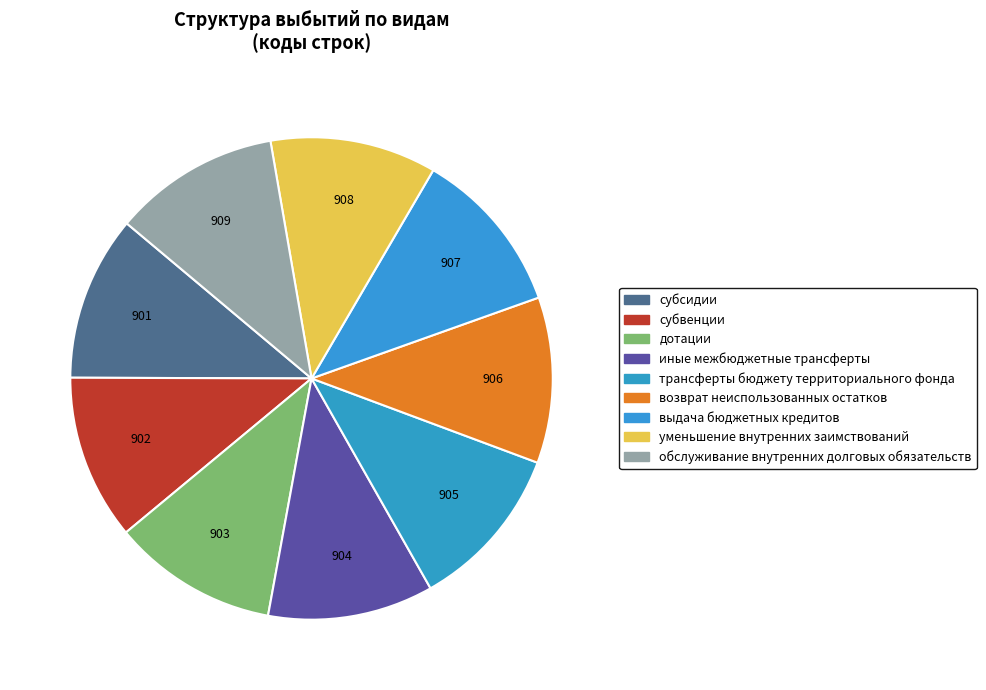

True or false: обслуживание внутренних долговых обязательств accounts for 11% of the total.

True